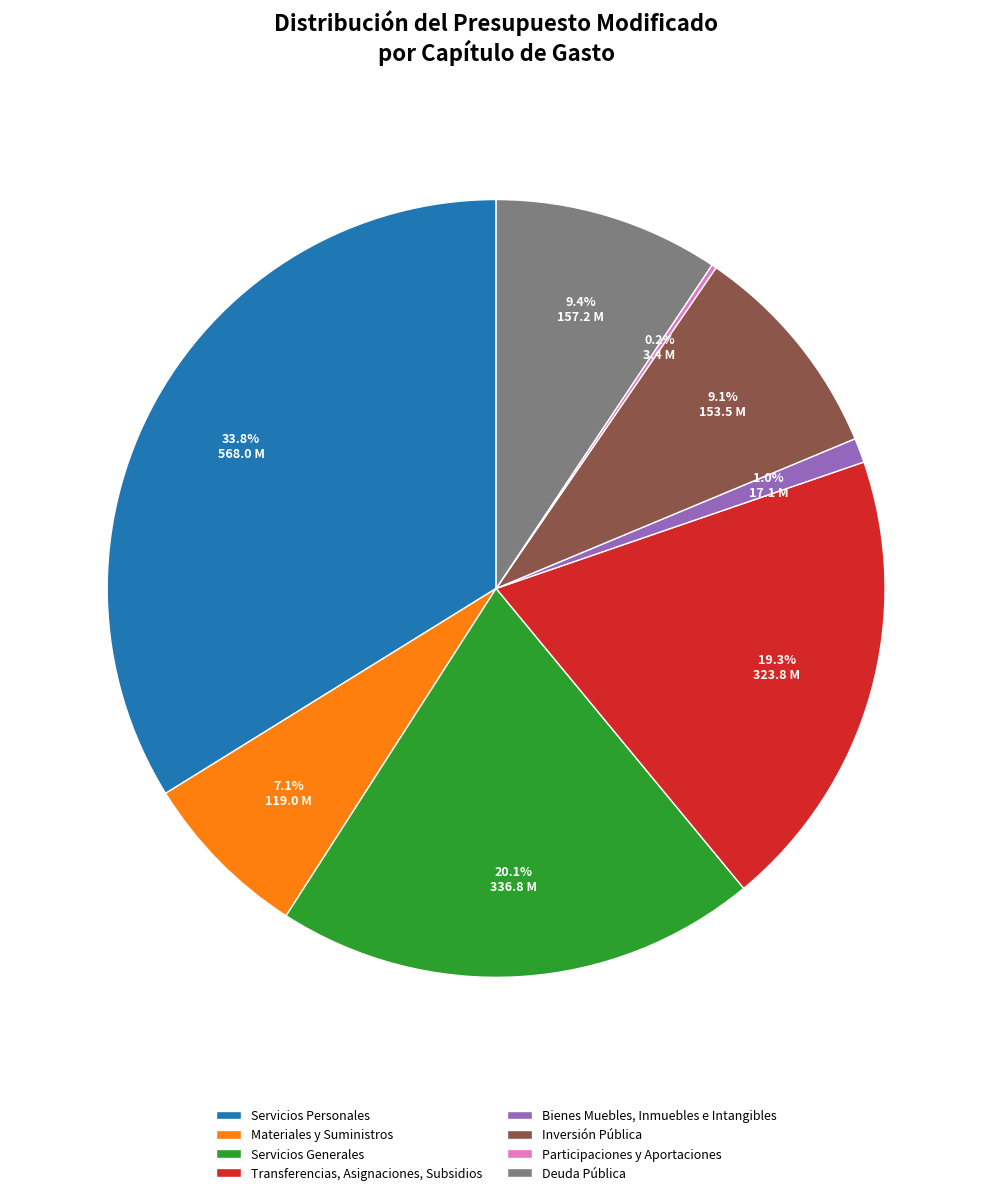

What percentage is the Servicios Generales slice, to the nearest percent?

20%